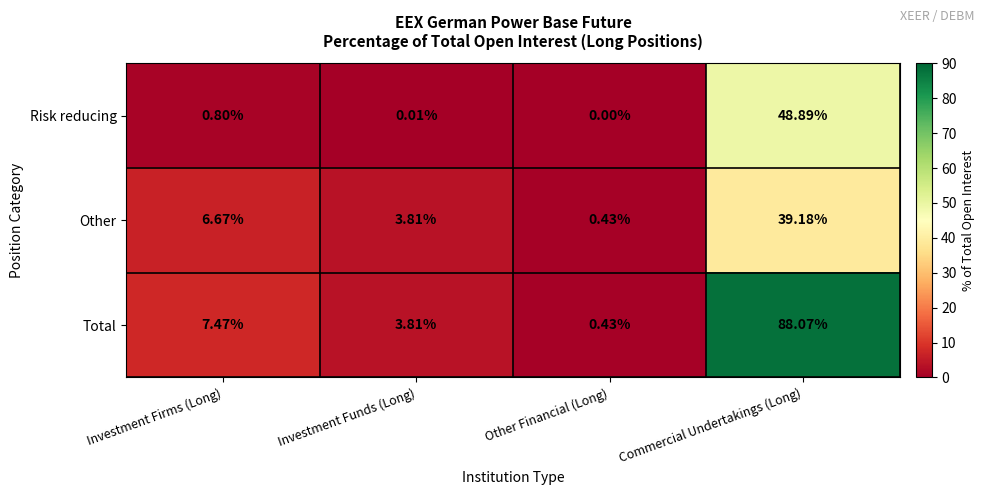

Which series has the largest range (max minus min)?

Total